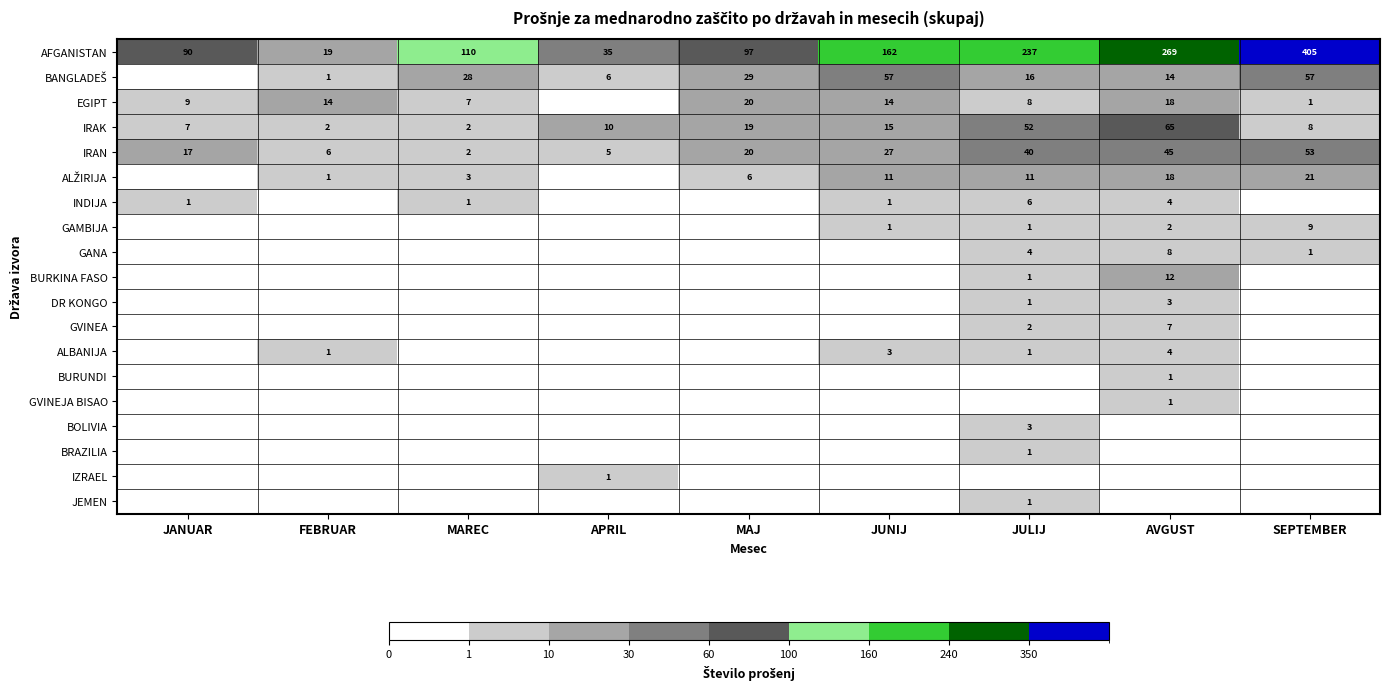

Rank the categories by AFGANISTAN value from highest to lowest.

SEPTEMBER, AVGUST, JULIJ, JUNIJ, MAREC, MAJ, JANUAR, APRIL, FEBRUAR